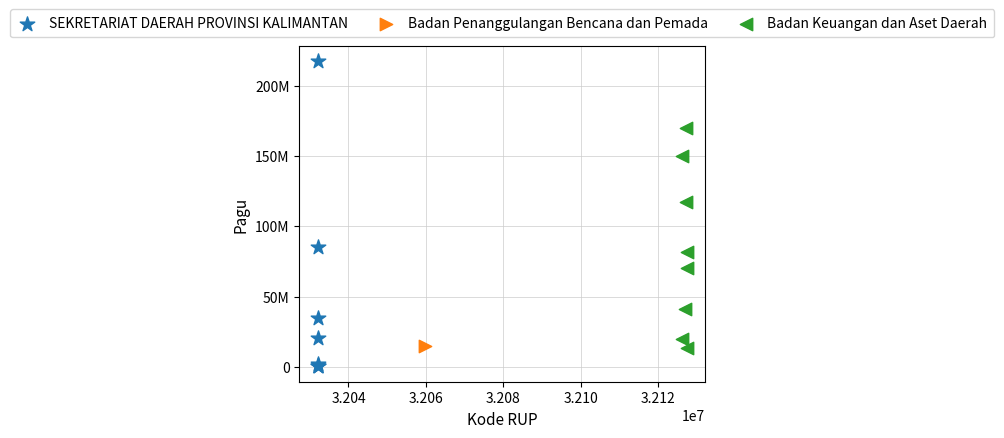

Which series reaches the minimum Y coordinate?

SEKRETARIAT DAERAH PROVINSI KALIMANTAN